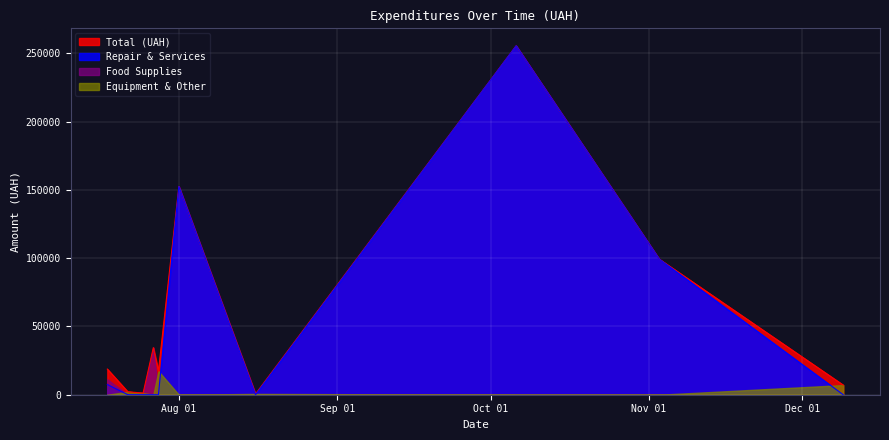

Which series has the widest spread of values?

Repair & Services